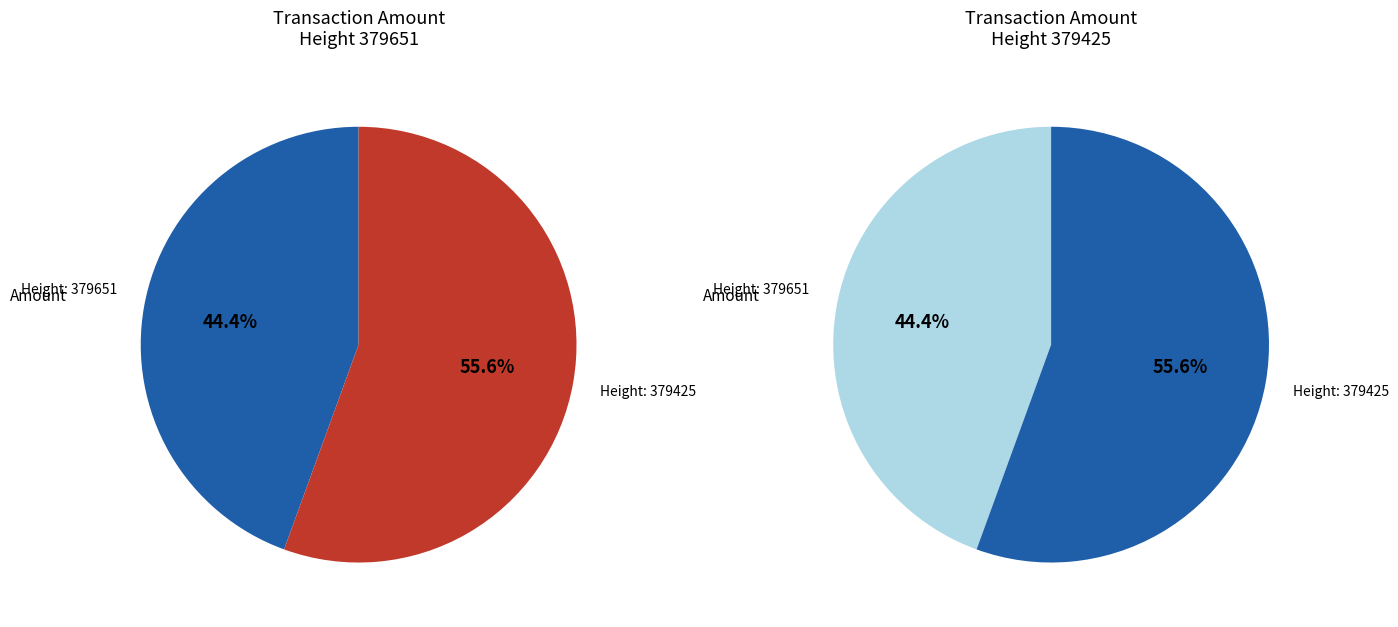

What percentage is the 379425 slice, to the nearest percent?

56%